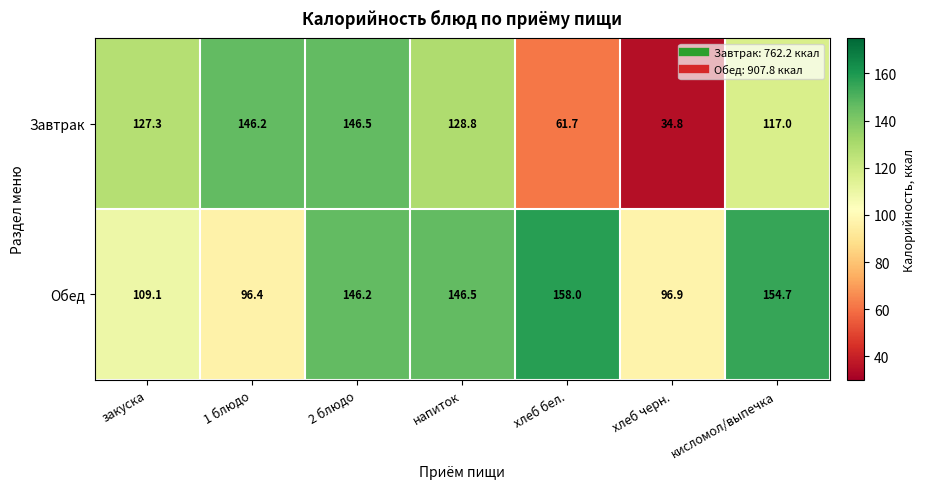

At which category does the chart reach its peak across all series?

хлеб бел.